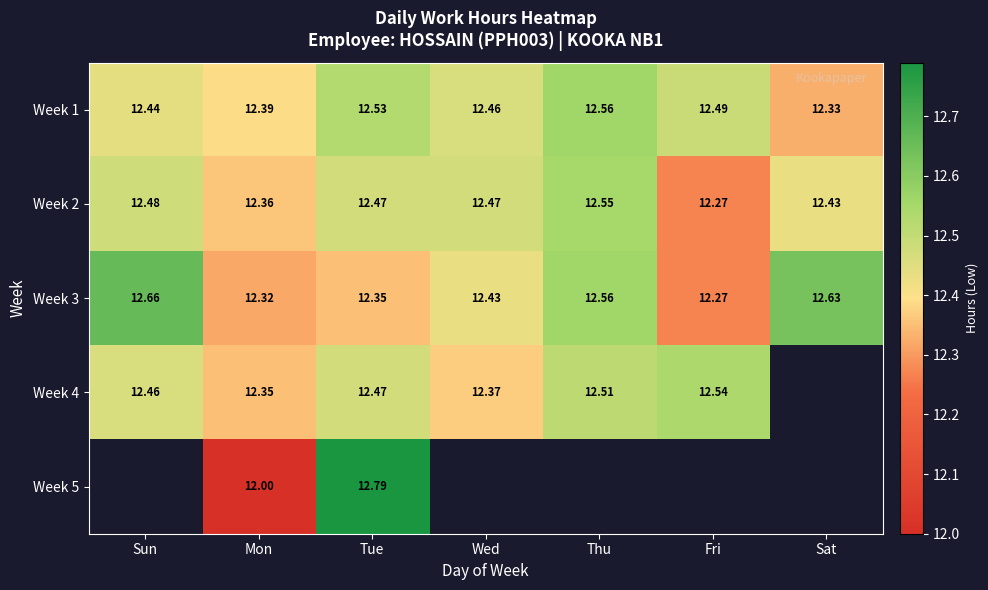

Is the value of Week 1 at Mon greater than the value of Week 4 at Sun?

No